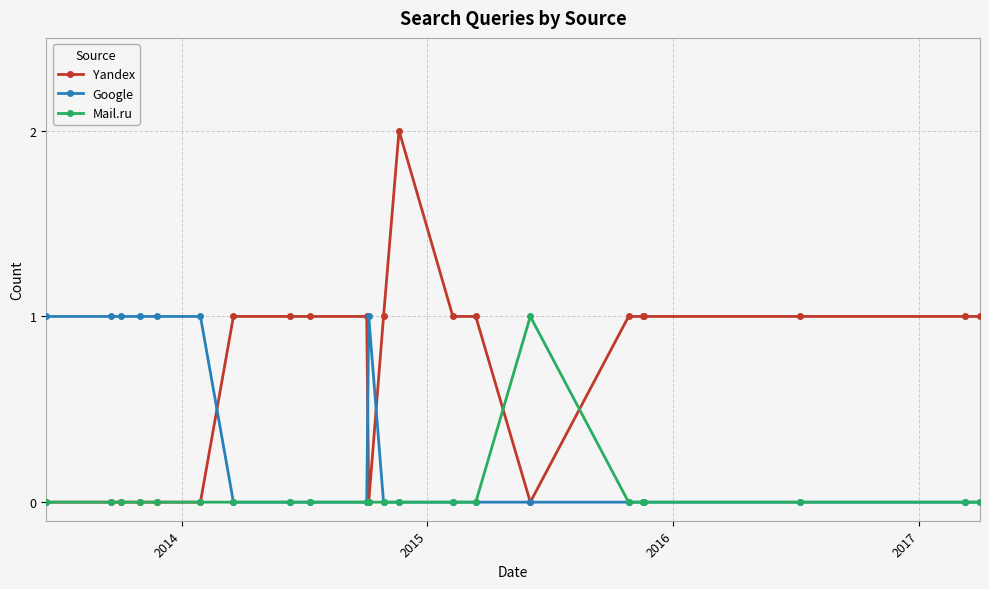

List the series in order of their overall mean, lowest first.

Mail.ru, Google, Yandex